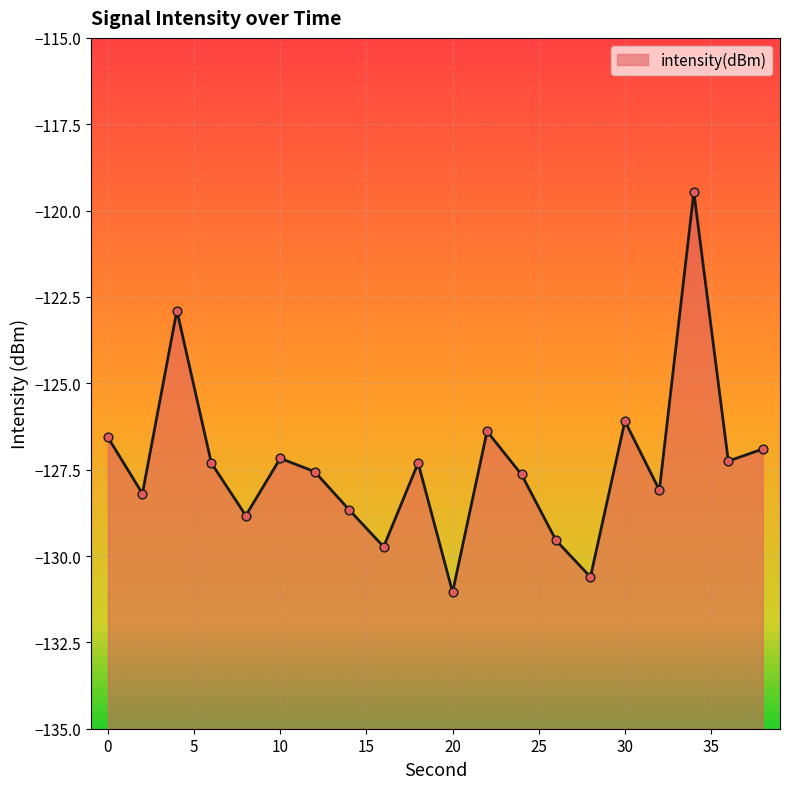

What is the change in value from 14 to 38?

+1.8